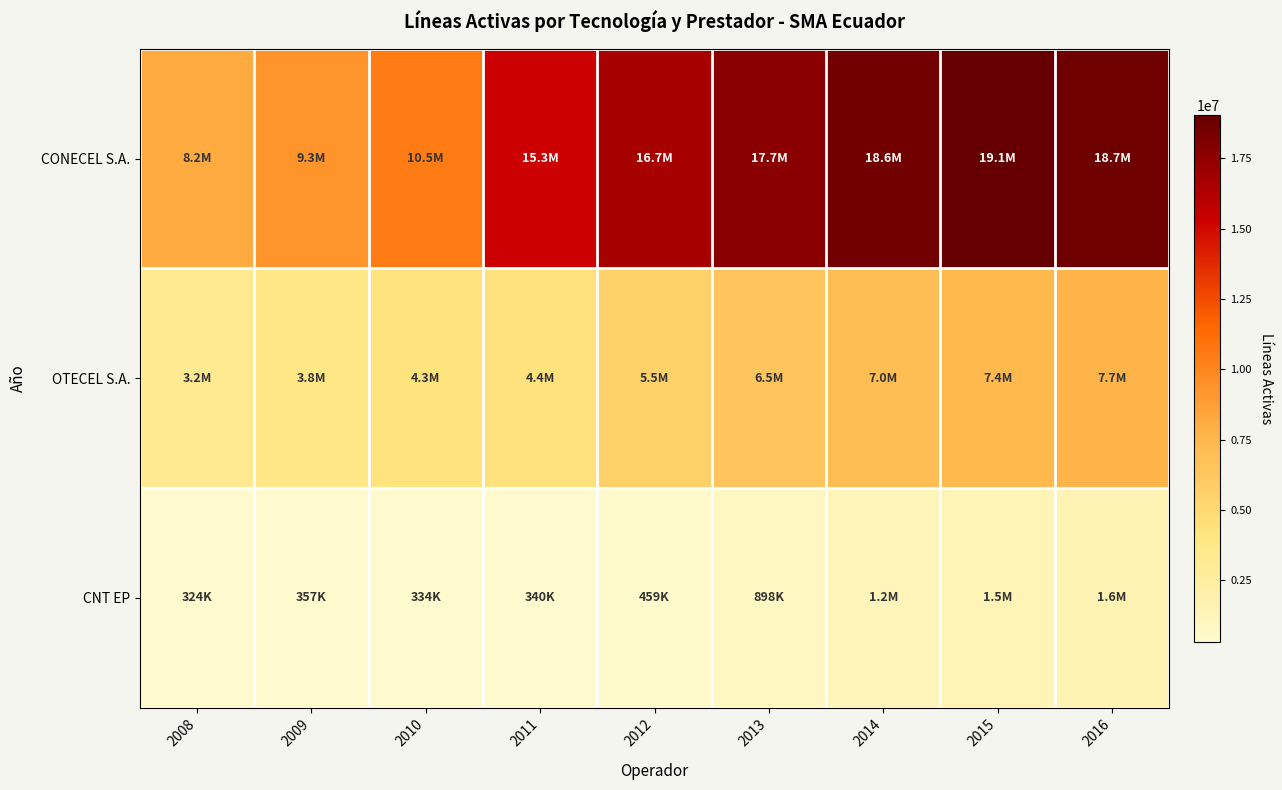

Reading left to right, extract all data points from this chart.

CONECEL S.A.: 2008=8156359	2009=9291268	2010=10470502	2011=15279037	2012=16679560	2013=17694874	2014=18560197	2015=19053495	2016=18728124
OTECEL S.A.: 2008=3211922	2009=3806432	2010=4314599	2011=4395998	2012=5547915	2013=6521878	2014=7037367	2015=7417553	2016=7672368
CNT EP: 2008=323967	2009=356900	2010=333730	2011=340203	2012=458927	2013=897630	2014=1205775	2015=1477956	2016=1638657